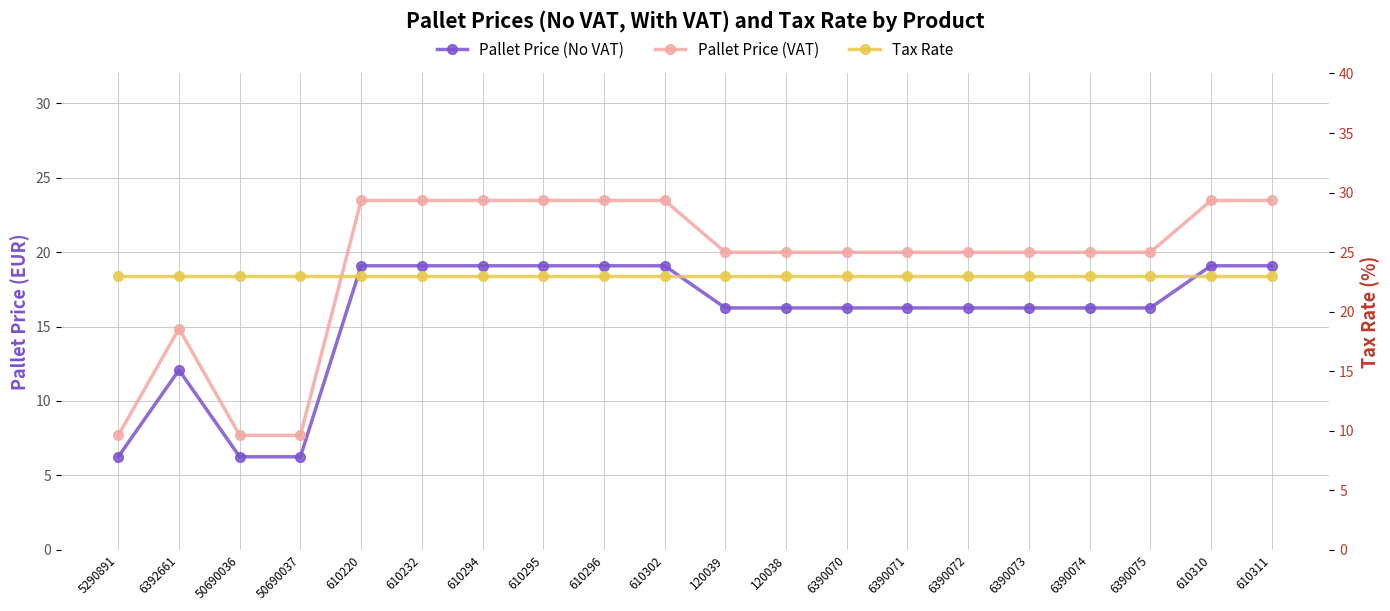

Where do Pallet Price (VAT) and Tax Rate first cross each other?

50690037 and 610220